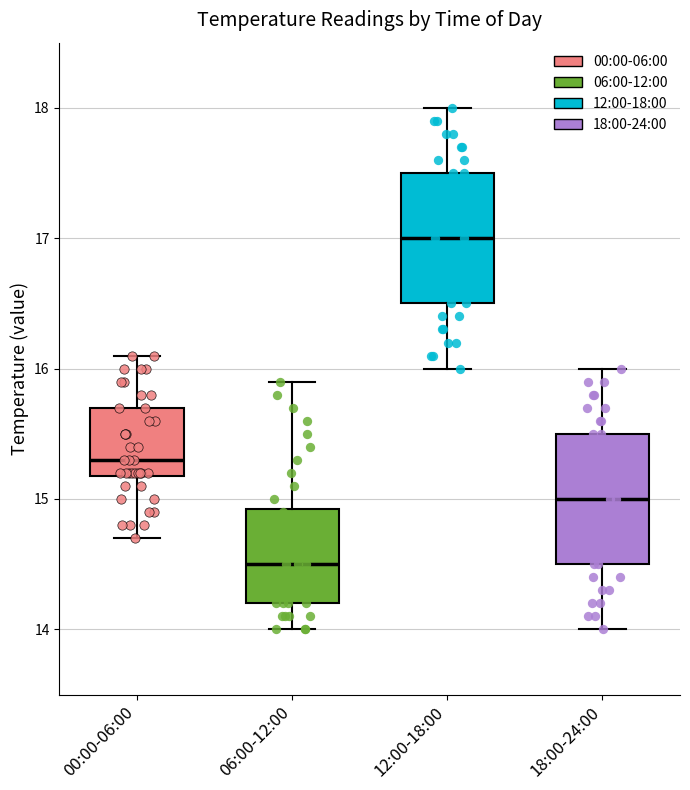

Where does the median line of the box for 12:00-18:00 sit on the y-axis? The values are not printed on the chart, so give them approximately, as read against the axis.

17.0